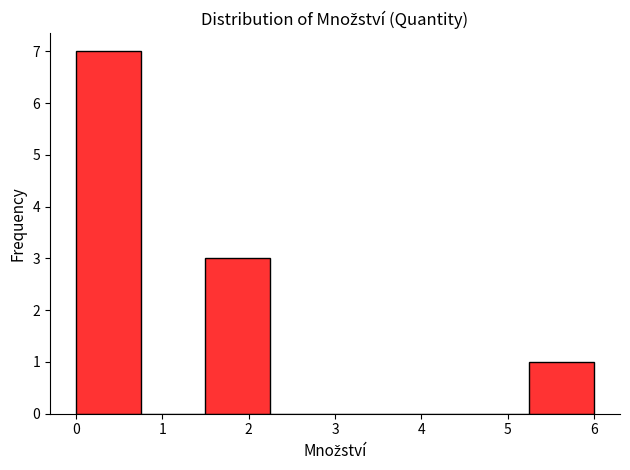

Over which range of the x-axis is the bar tallest?

0.00 to 0.75